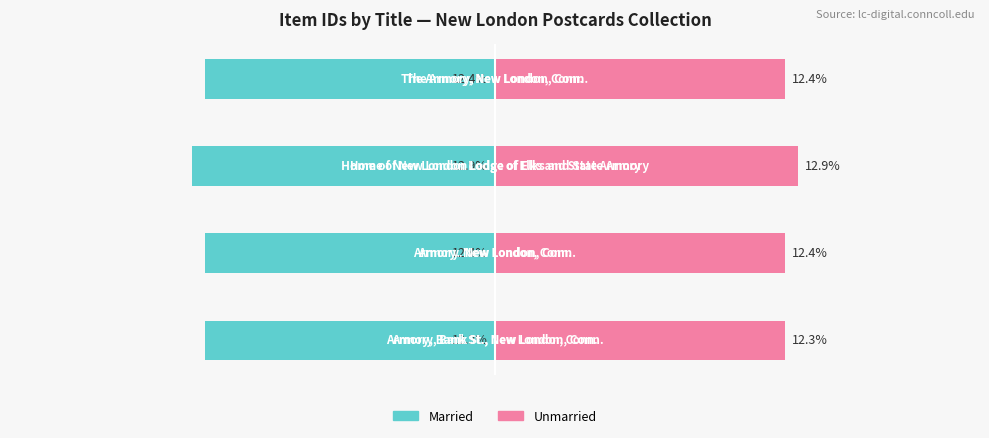

Which series has the largest total across all categories?

Unmarried